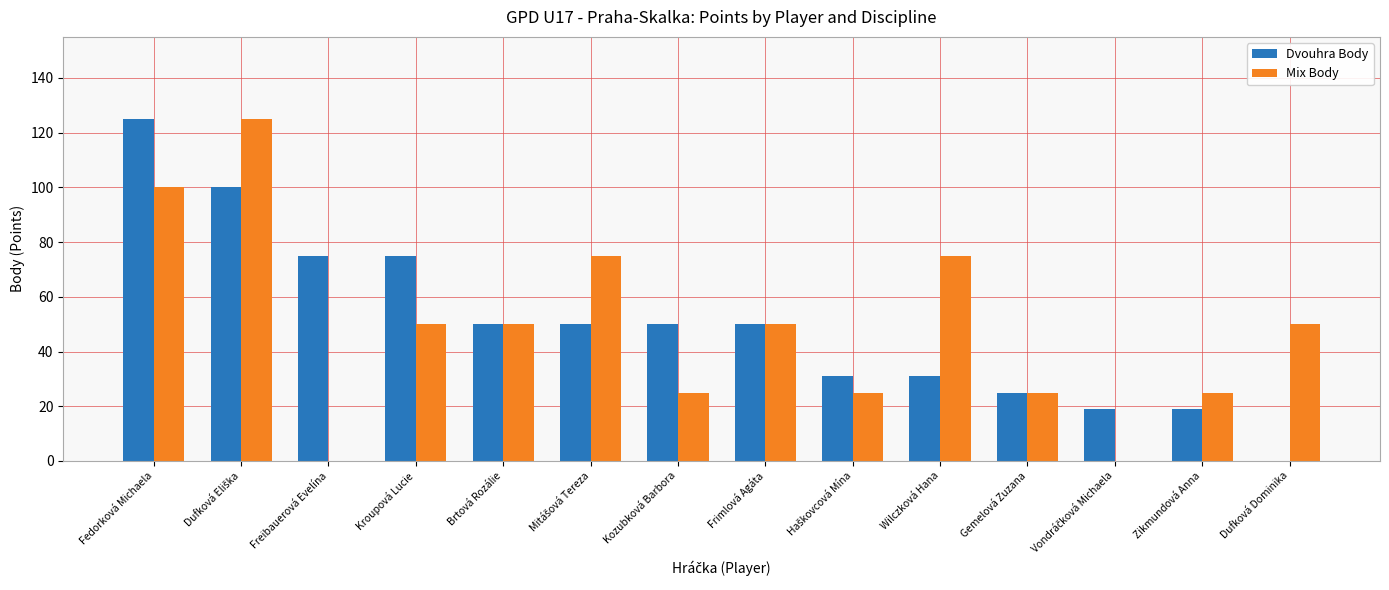

Which series changed the most between Kroupová Lucie and Zikmundová Anna?

Dvouhra Body